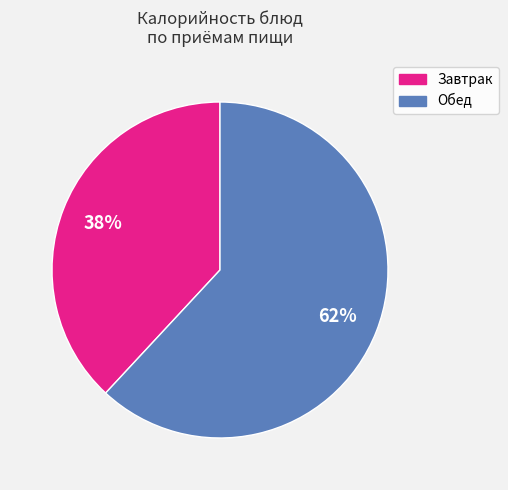

Does any single category account for the majority?

Yes